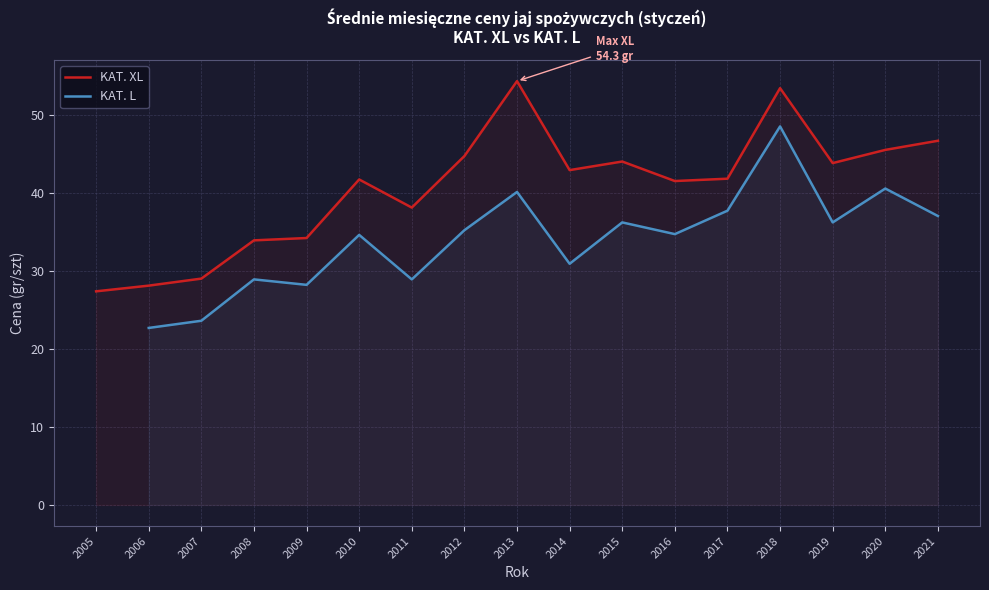

What is the highest value of the KAT. XL series?

54.3